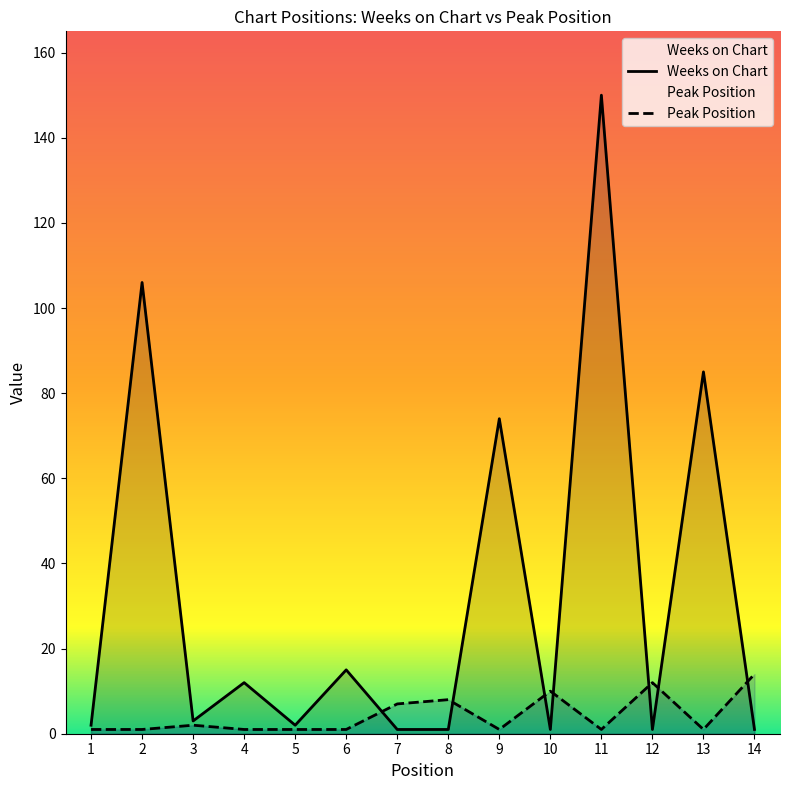

List the series in order of their peak value, highest first.

Weeks on Chart, Peak Position